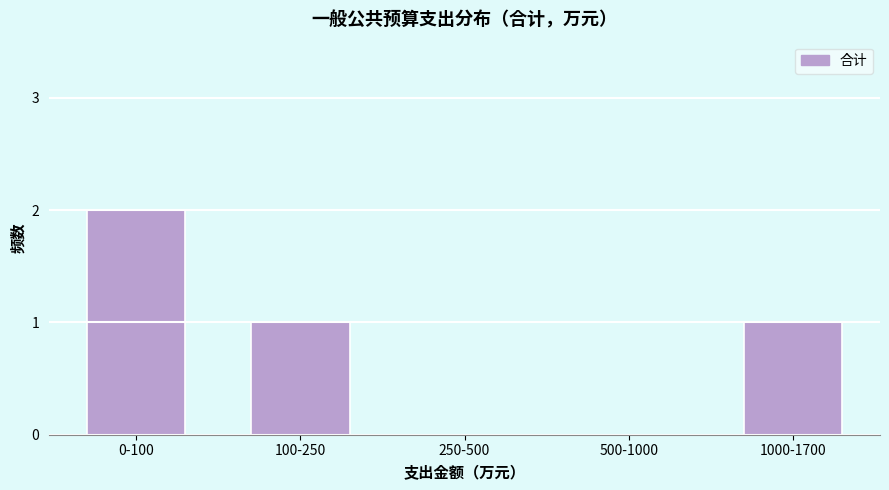

Reading left to right, list all the values displayed in this chart.

0-100=2	100-250=1	250-500=0	500-1000=0	1000-1700=1